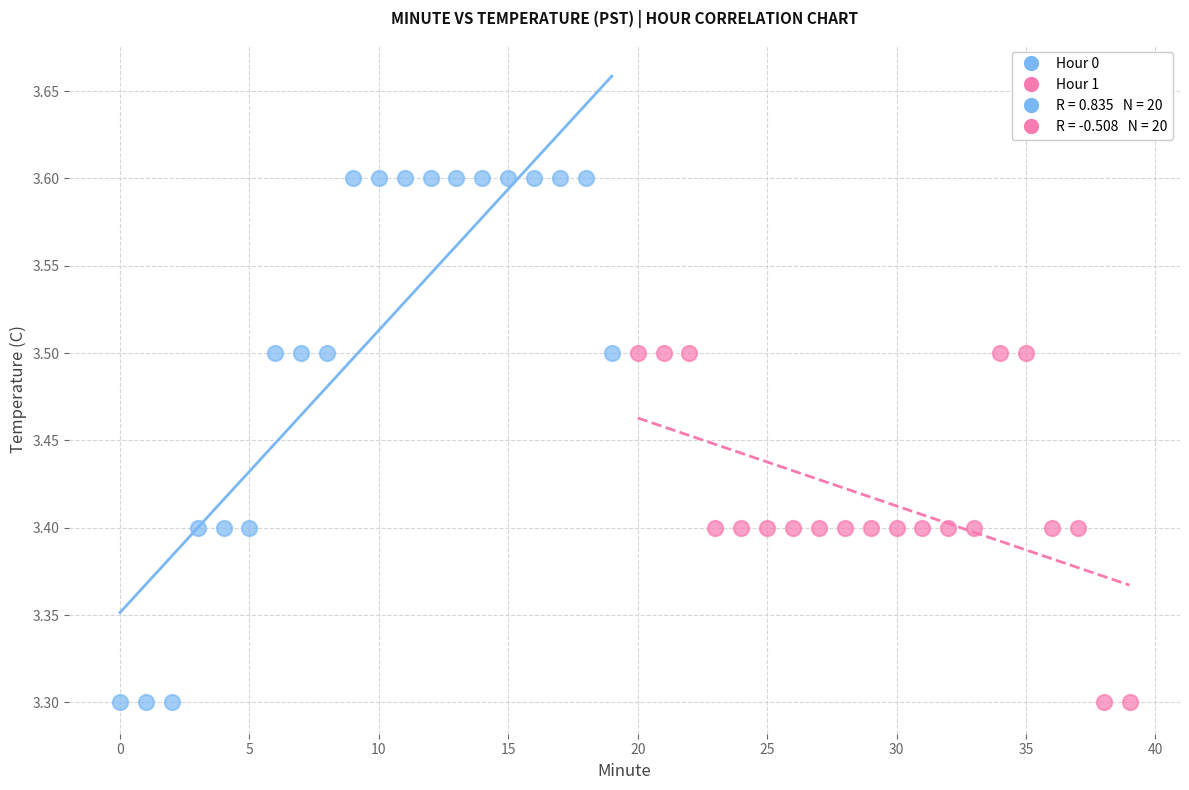

Which series has the largest Y range (max minus min)?

Hour 0